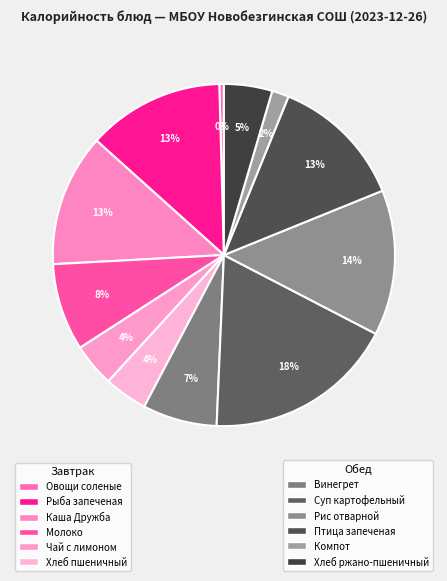

How many segments does this pie chart have?

12